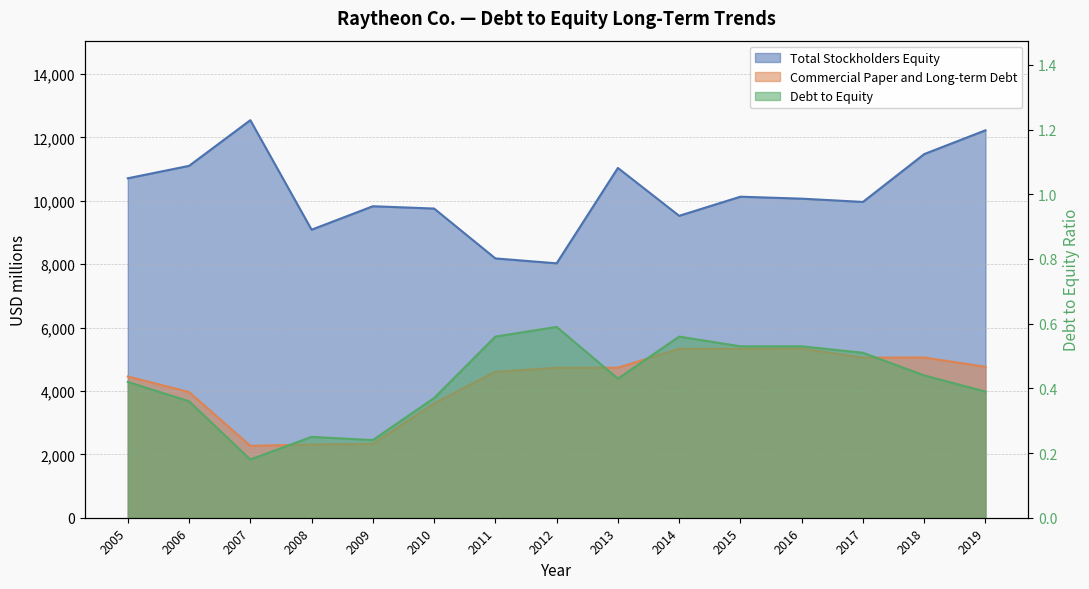

How many values in the Commercial Paper and Long-term Debt series exceed 4731?

7